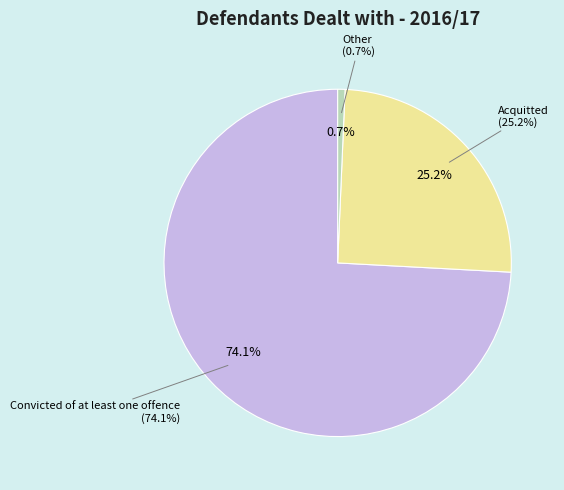

Which category has the smallest portion of the pie?

Other